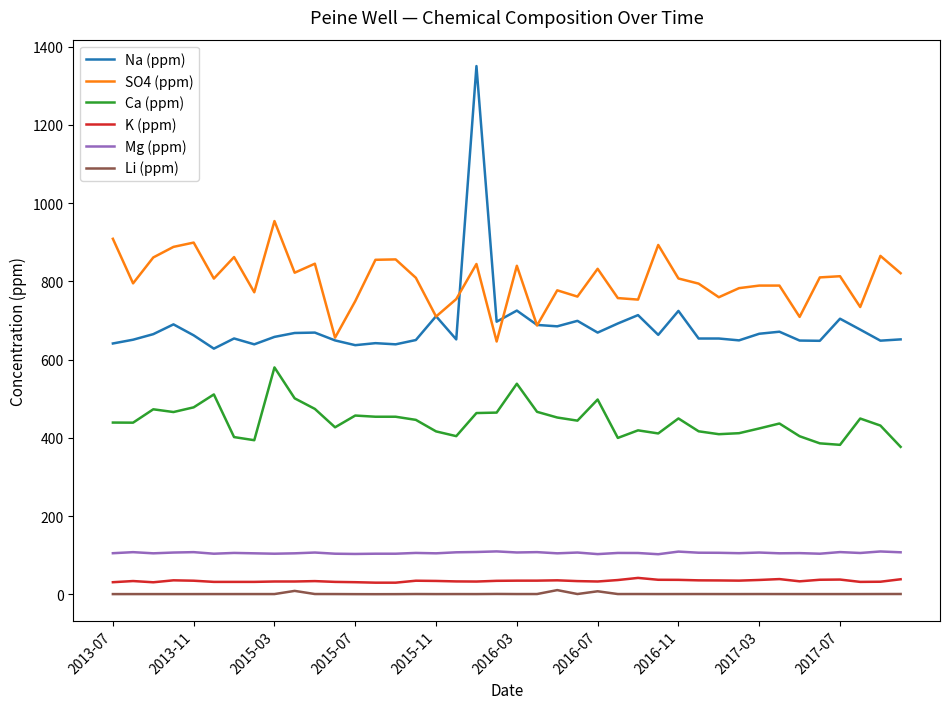

Which series has the largest total across all categories?

SO4 (ppm)